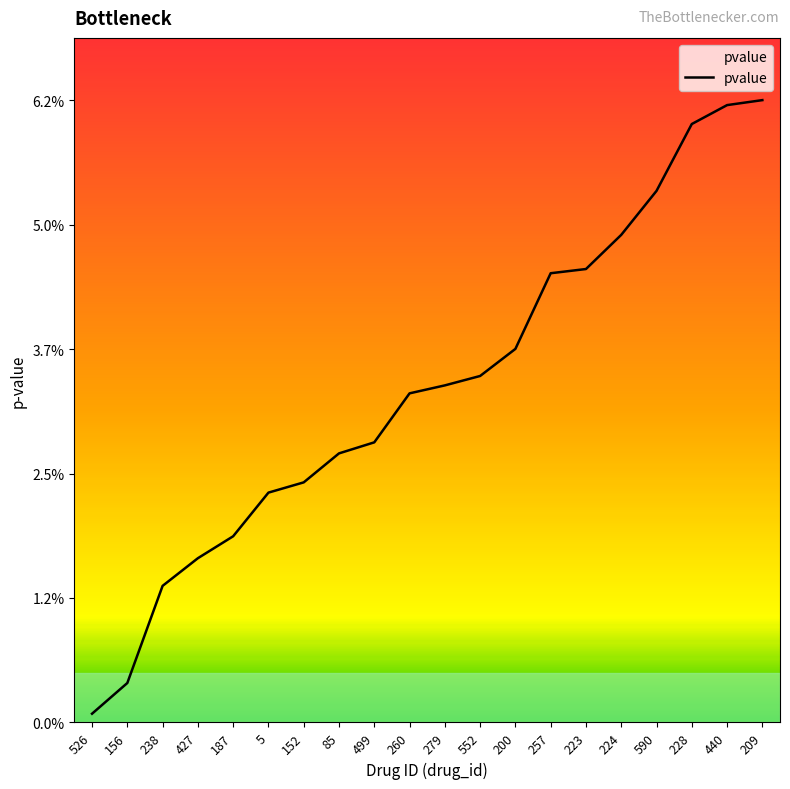

Does the chart display data point markers on the line(s)?

No